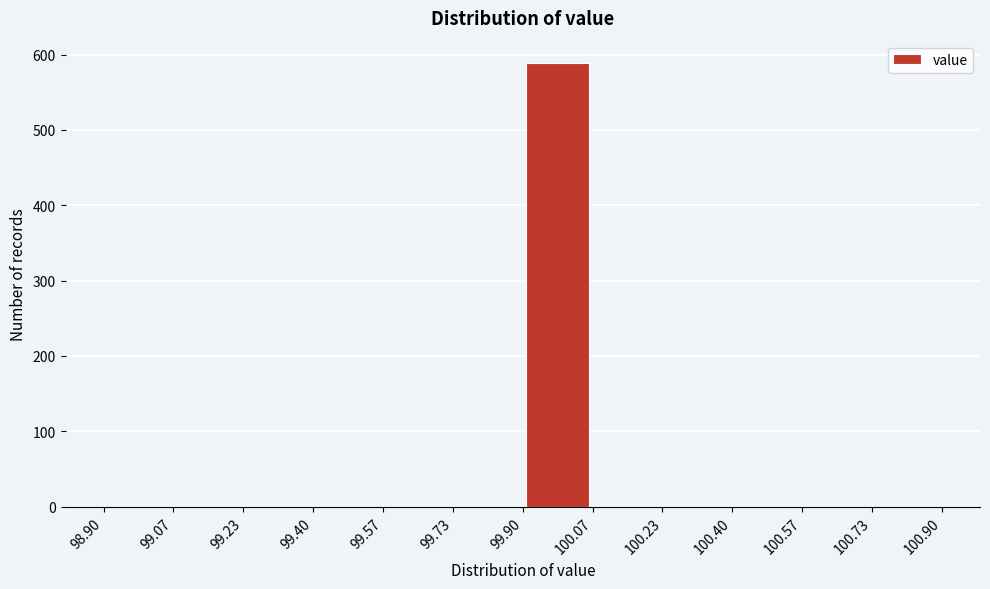

Reading left to right, transcribe this chart: for each bar, give the range it covers on the x-axis and its height. The values are not printed on the chart, so give them approximately, as read against the axis.

98.90 to 99.07: 0
99.07 to 99.23: 0
99.23 to 99.40: 0
99.40 to 99.57: 0
99.57 to 99.73: 0
99.73 to 99.90: 0
99.90 to 100.07: 590
100.07 to 100.23: 0
100.23 to 100.40: 0
100.40 to 100.57: 0
100.57 to 100.73: 0
100.73 to 100.90: 0